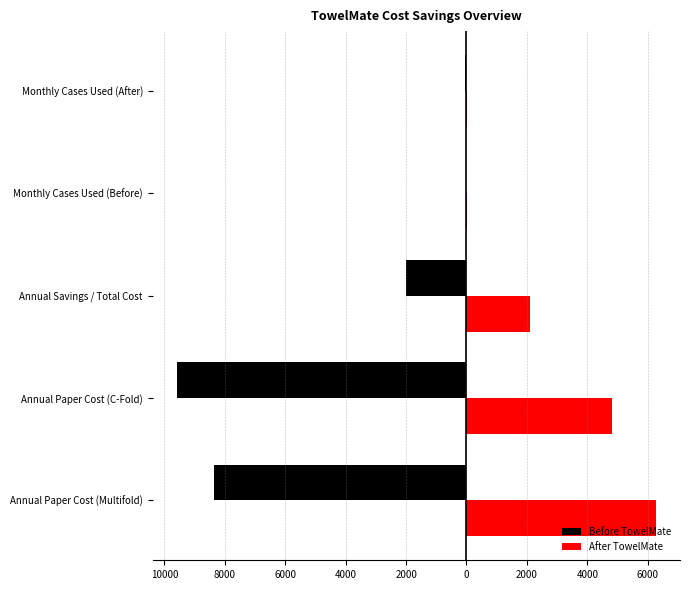

What is the sum of all After TowelMate values?

13233.2